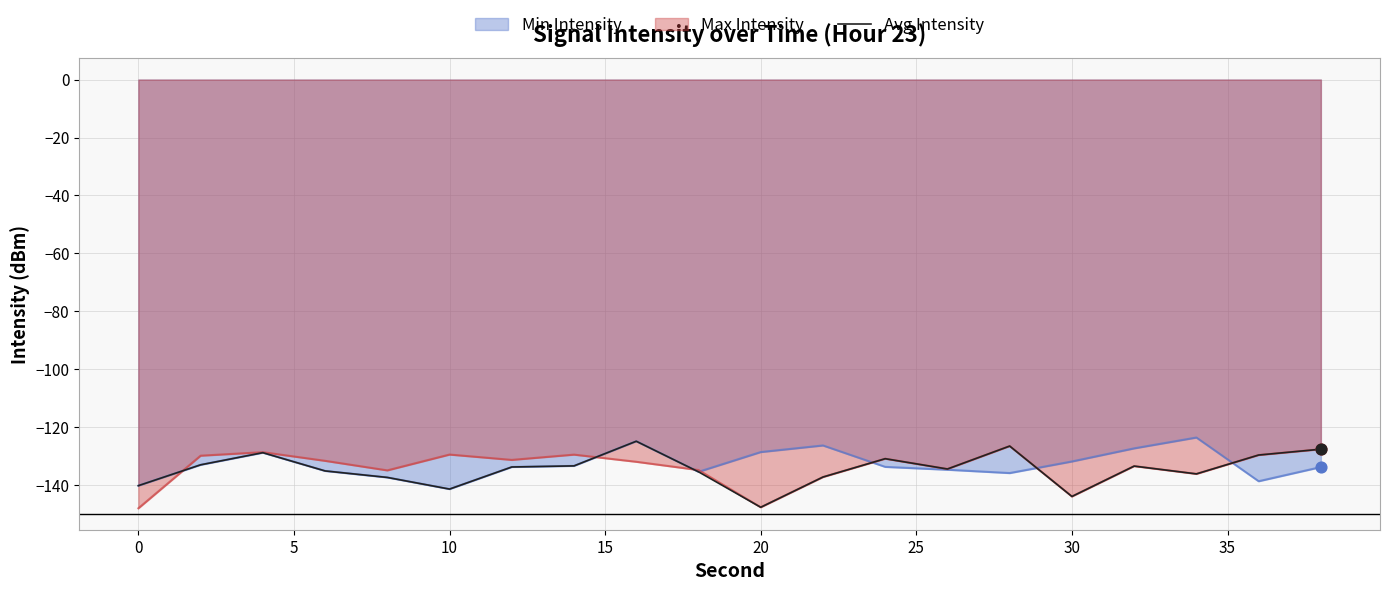

What is the maximum value for Max Intensity?

-126.5